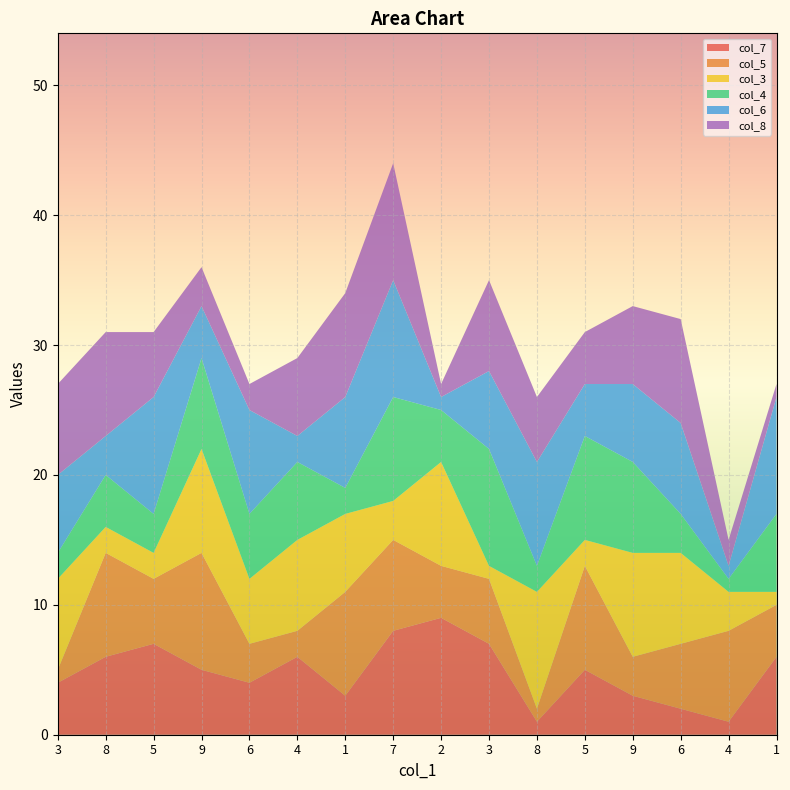

Reading left to right, list all the values displayed in this chart.

col_7: 3=4	8=6	5=7	9=5	6=4	4=6	1=3	7=8	2=9	3=7	8=1	5=5	9=3	6=2	4=1	1=6
col_5: 3=1	8=8	5=5	9=9	6=3	4=2	1=8	7=7	2=4	3=5	8=1	5=8	9=3	6=5	4=7	1=4
col_3: 3=7	8=2	5=2	9=8	6=5	4=7	1=6	7=3	2=8	3=1	8=9	5=2	9=8	6=7	4=3	1=1
col_4: 3=2	8=4	5=3	9=7	6=5	4=6	1=2	7=8	2=4	3=9	8=2	5=8	9=7	6=3	4=1	1=6
col_6: 3=6	8=3	5=9	9=4	6=8	4=2	1=7	7=9	2=1	3=6	8=8	5=4	9=6	6=7	4=1	1=9
col_8: 3=7	8=8	5=5	9=3	6=2	4=6	1=8	7=9	2=1	3=7	8=5	5=4	9=6	6=8	4=2	1=1